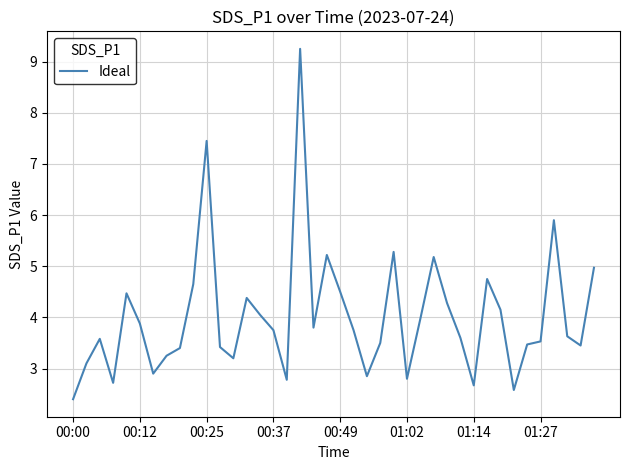

True or false: there are more than 0 points higher than both neighbors.

True